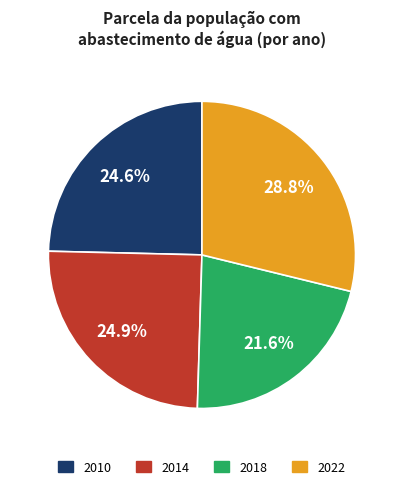

Is there any slice that represents more than half of the pie?

No